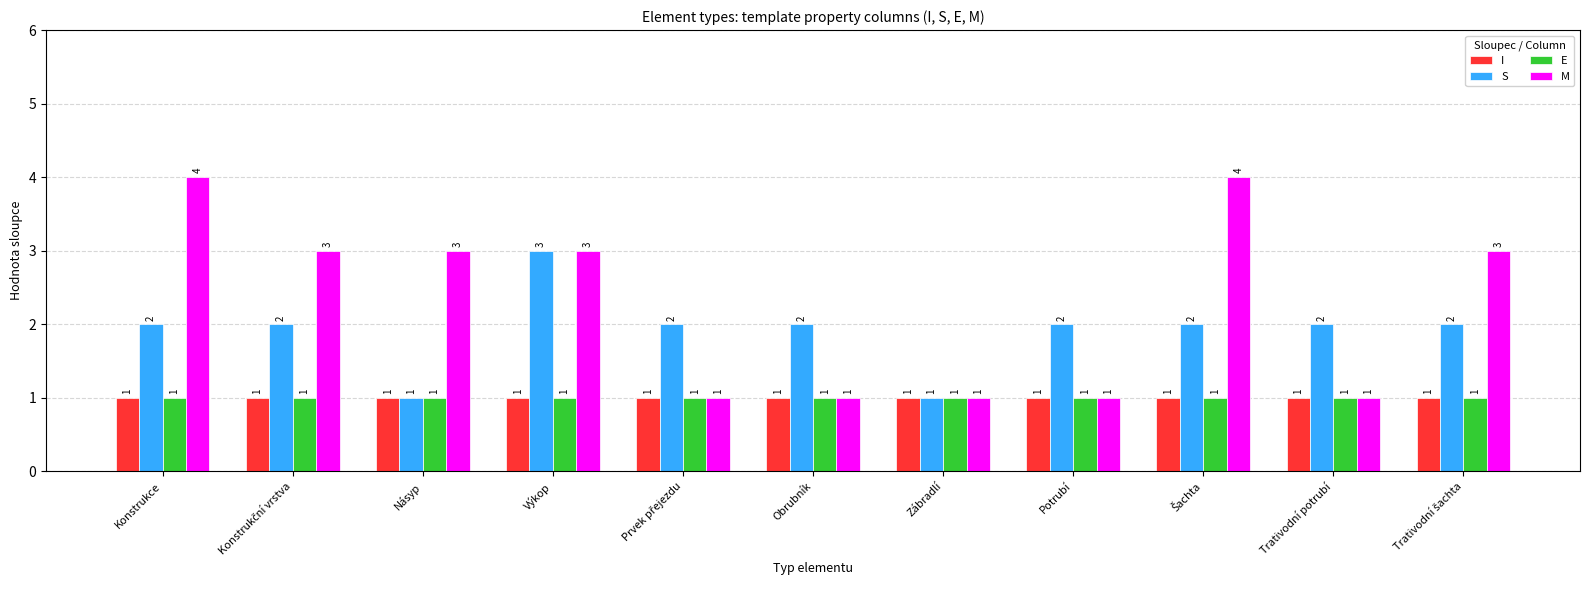

Which series has the largest total across all categories?

M